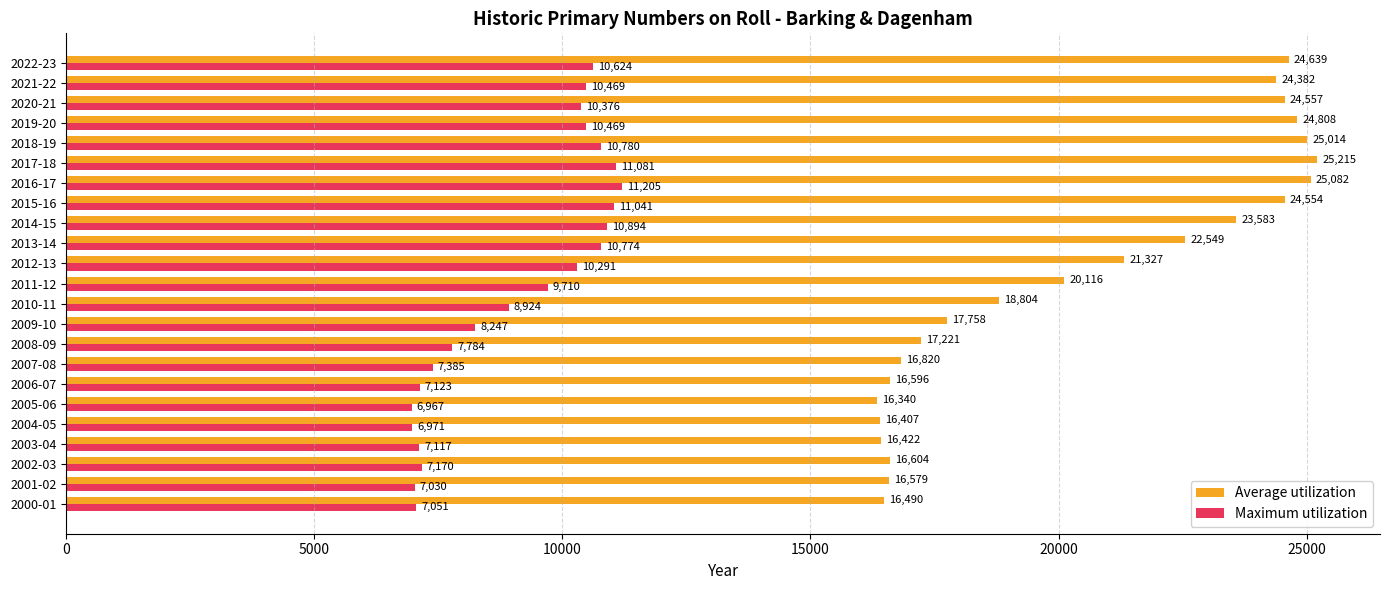

What is the difference between the highest and lowest values at 2015-16?

13513